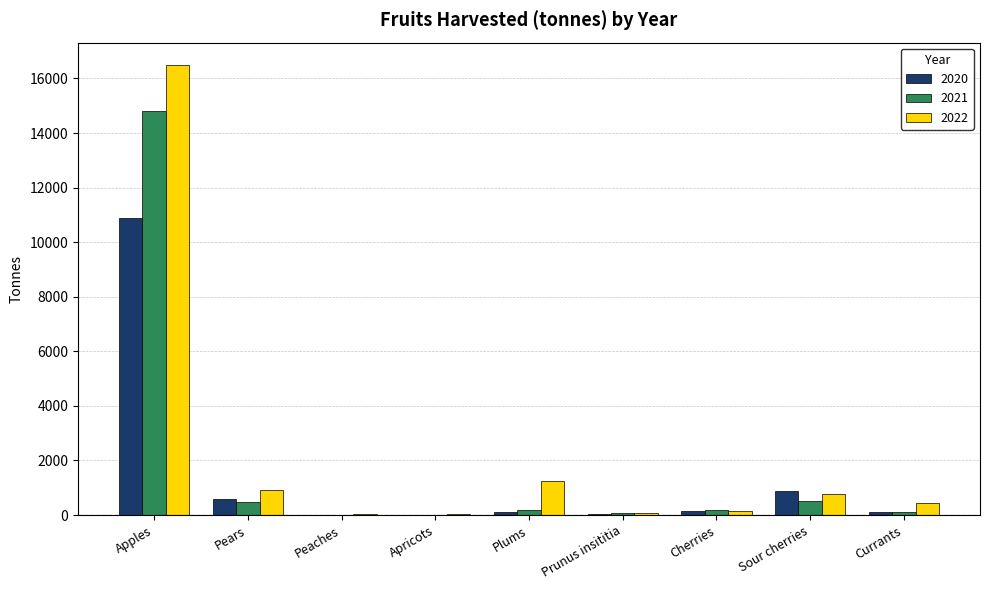

Which category has the highest value across all series?

Apples